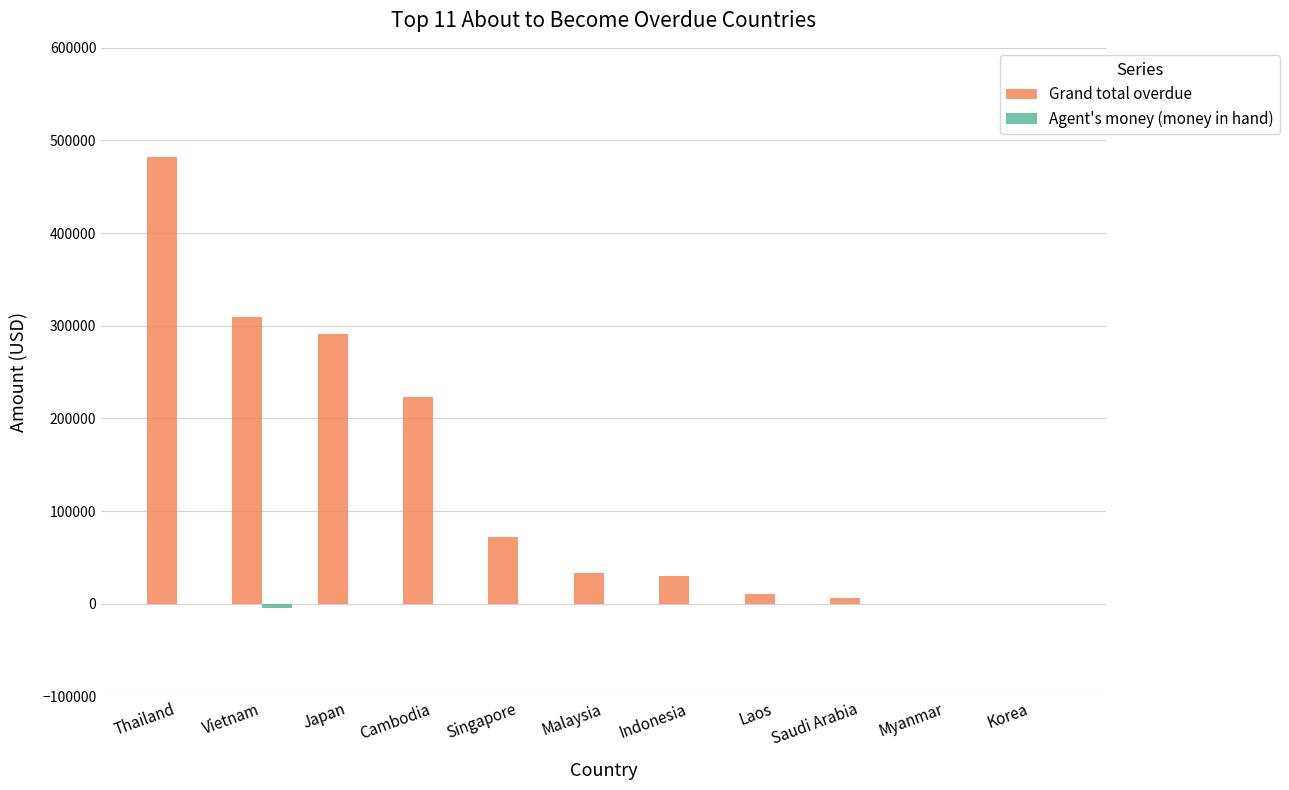

The value of Grand total overdue at Japan is 135756.5. True or false?

False